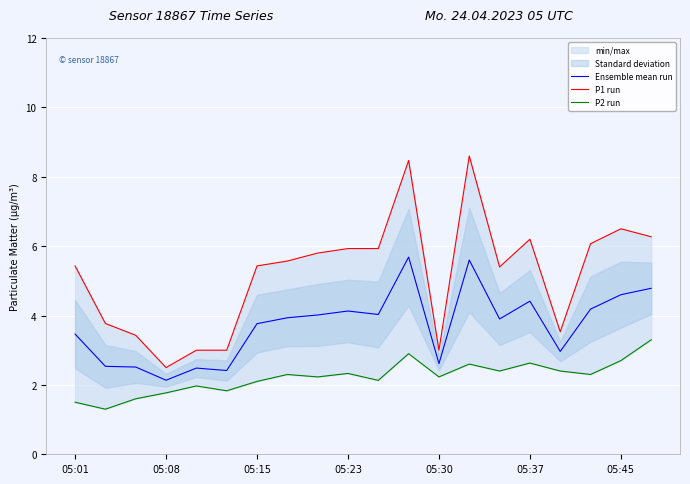

The Ensemble mean run series shows 6.0 at 05:45. True or false?

False